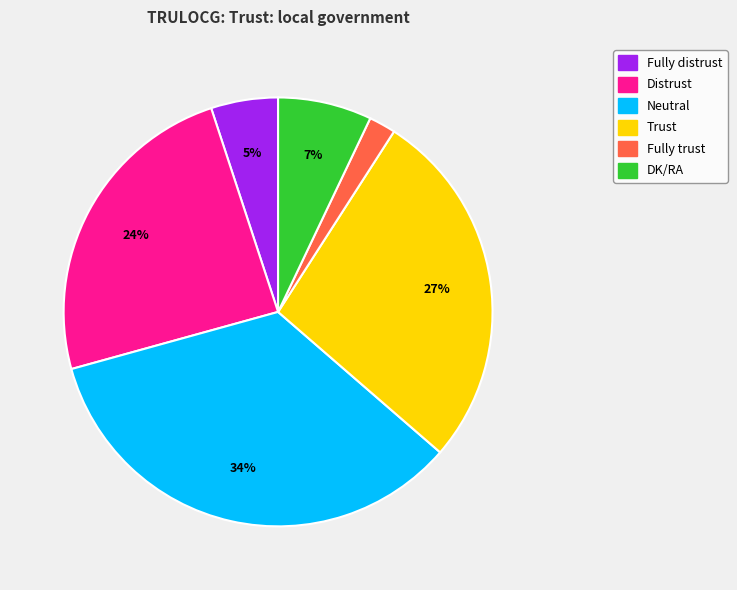

The Trust slice represents 27% of the pie. True or false?

True